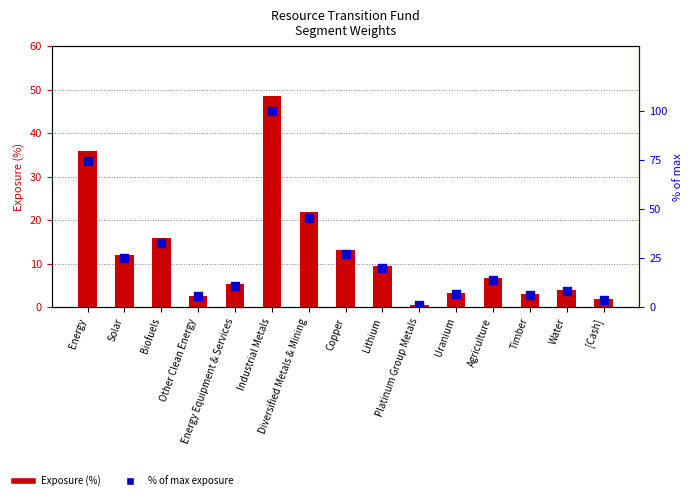

What are all the series names shown in the legend?

Exposure (%), % of max exposure